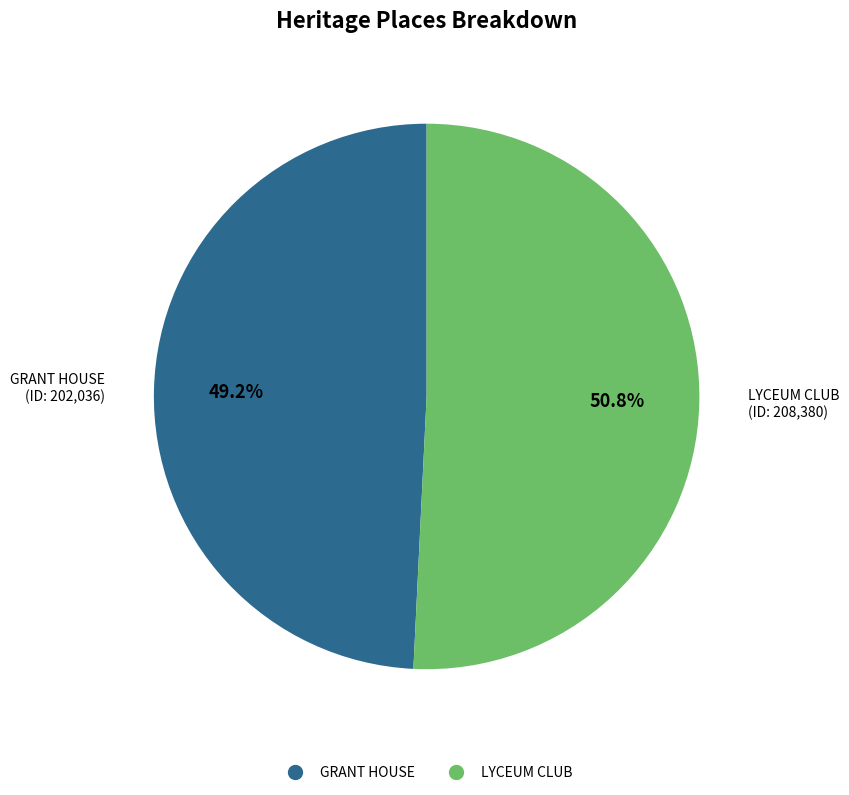

Is it true that GRANT HOUSE is 42% of the pie?

False